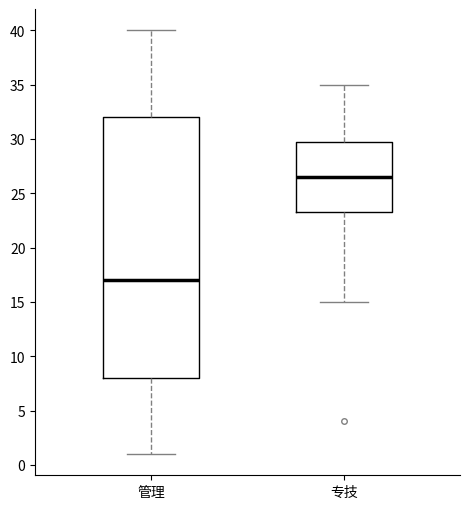

Reading left to right, read every box against the y-axis: the position of its median line, the range the box covers, and the ends of its whiskers. The values are not printed on the chart, so give them approximately, as read against the axis.

管理: median 17.0, box 8.0 to 32.0, whiskers 1.0 to 40.0
专技: median 26.5, box 23.5 to 30.0, whiskers 15.0 to 35.0